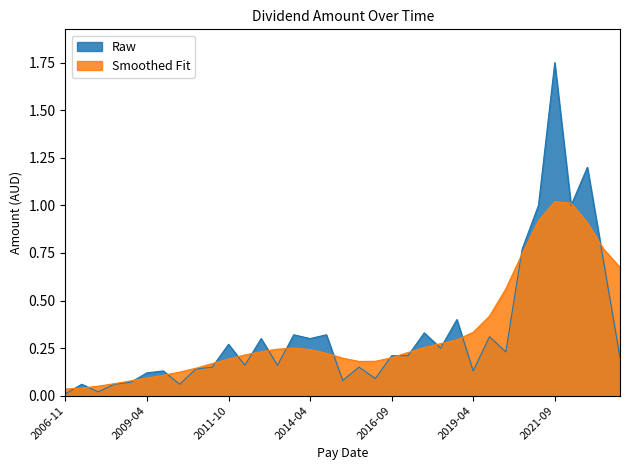

Reading left to right, what are all the values shown in this chart?

2006-11=0.0	2007-03=0.1	2007-11=0.0	2008-04=0.1	2008-11=0.1	2009-04=0.1	2009-11=0.1	2010-04=0.1	2010-11=0.1	2011-04=0.1	2011-10=0.3	2012-04=0.2	2012-10=0.3	2013-04=0.2	2013-10=0.3	2014-04=0.3	2014-10=0.3	2015-04=0.1	2015-10=0.1	2016-03=0.1	2016-09=0.2	2017-03=0.2	2017-09=0.3	2018-03=0.2	2018-09=0.4	2019-04=0.1	2019-10=0.3	2020-03=0.2	2020-09=0.8	2021-03=1.0	2021-09=1.8	2022-09=1.0	2023-03=1.2	2023-09=0.7	2024-03=0.2